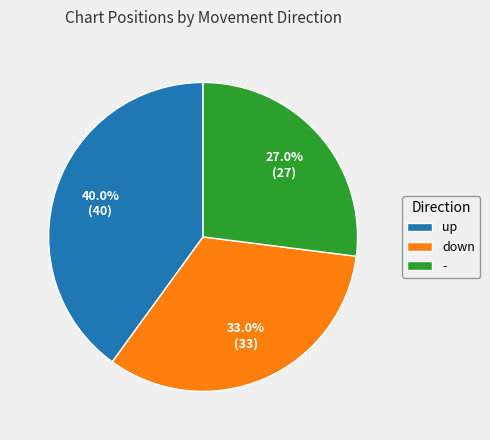

Rank the categories by value from lowest to highest.

-, down, up